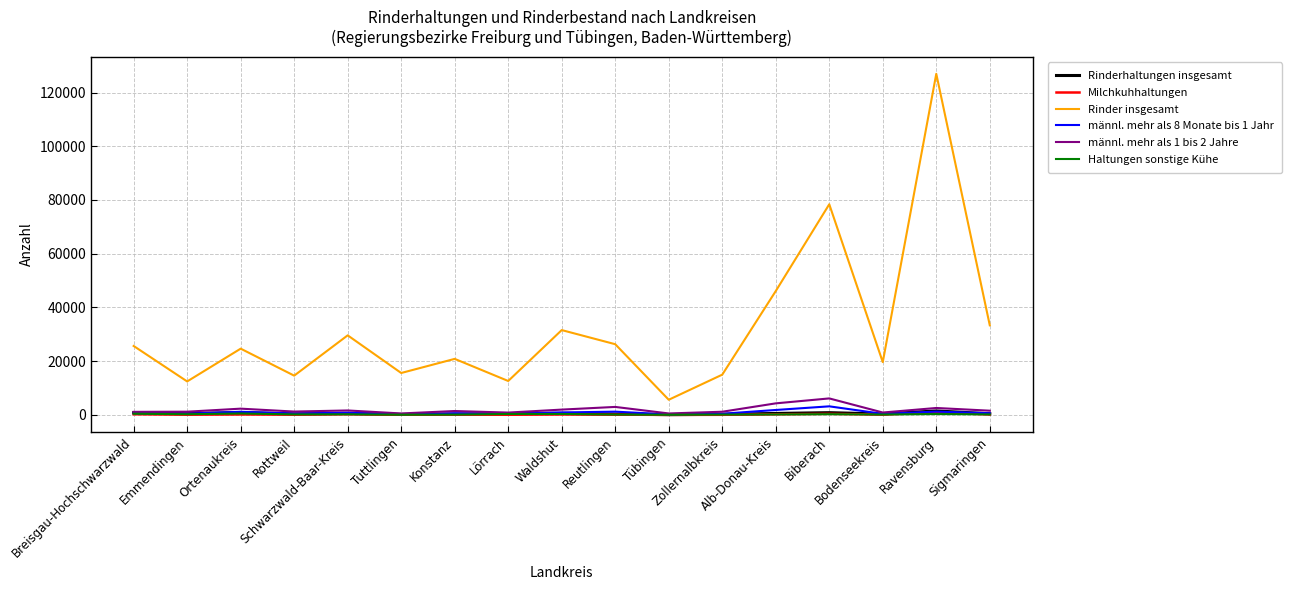

Which series has the largest total across all categories?

Rinder insgesamt